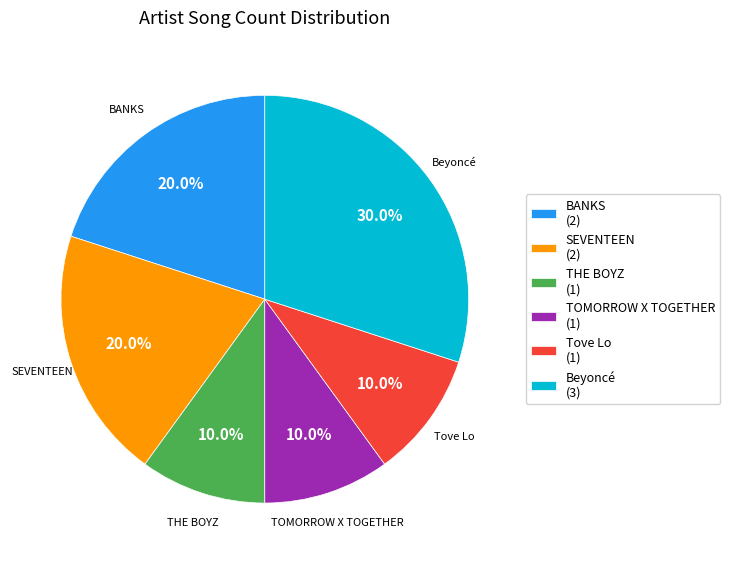

Which slice is the largest?

Beyoncé